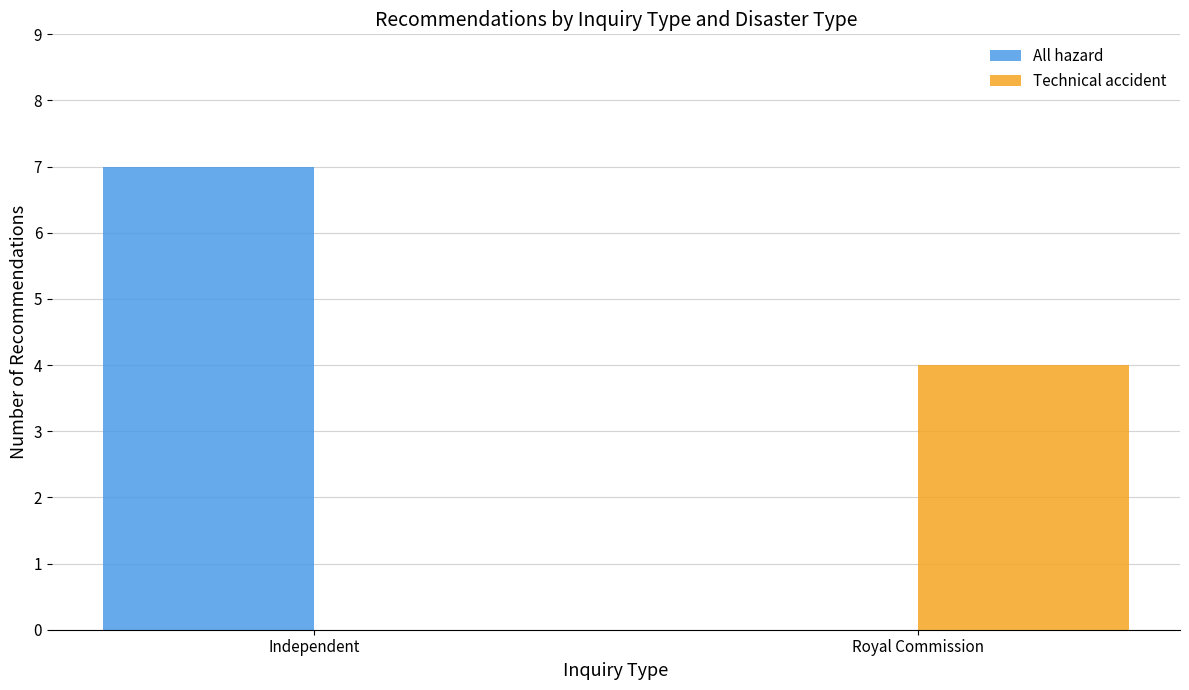

What is the average value of the Technical accident series?

2